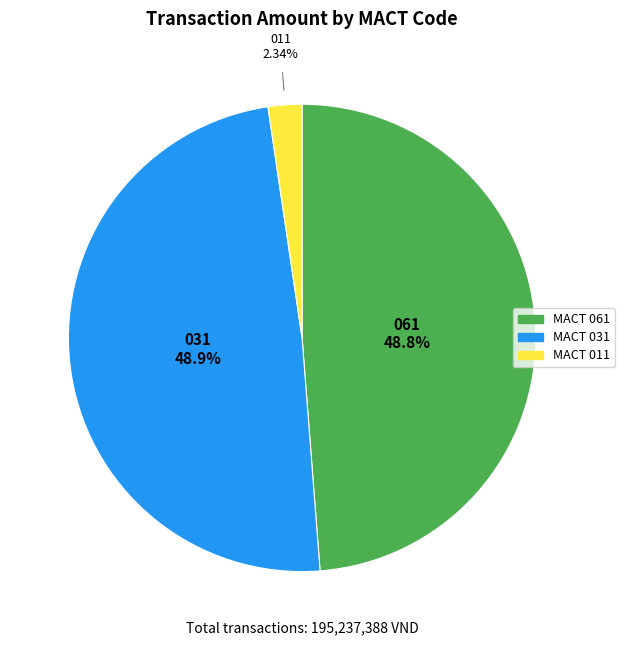

Is there any slice that represents more than half of the pie?

No